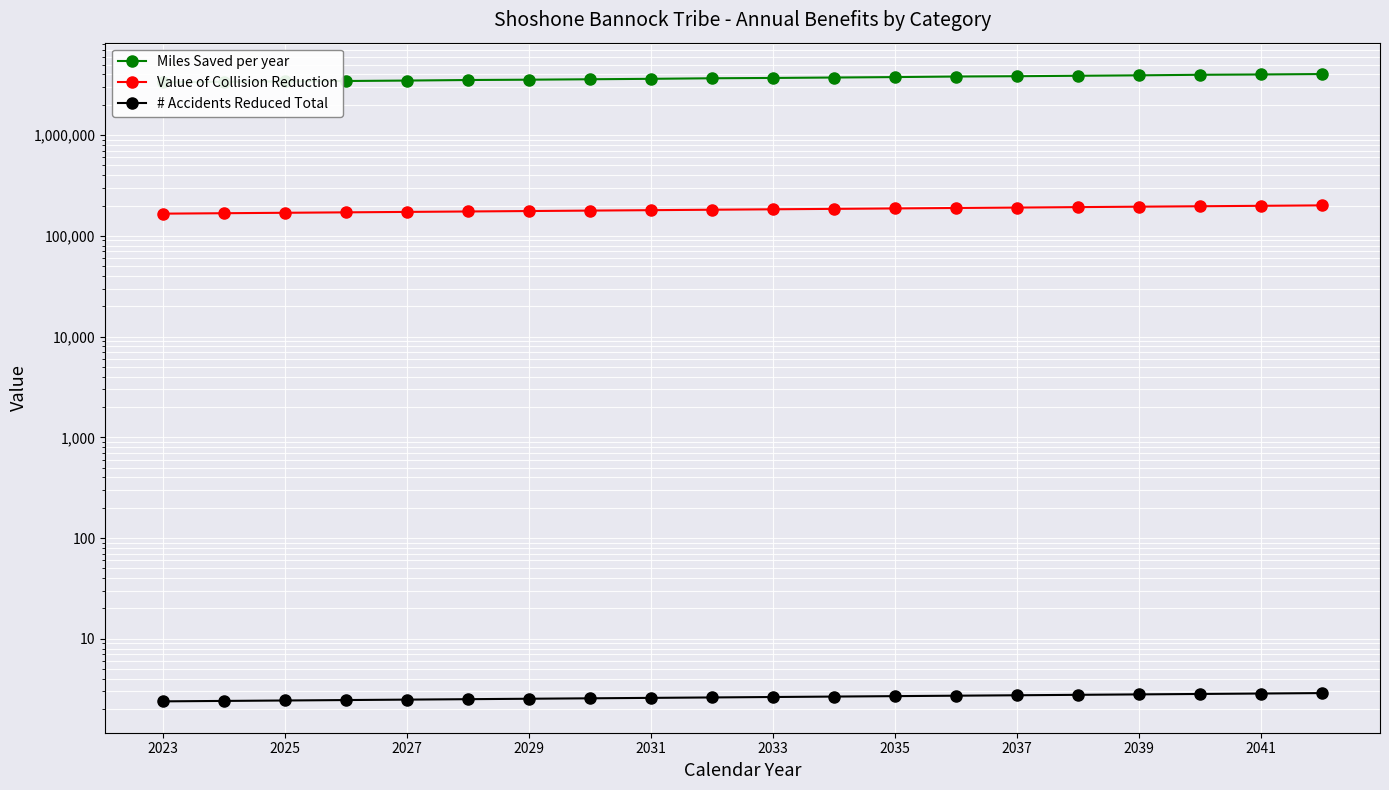

What is the maximum value for Value of Collision Reduction?

200764.3